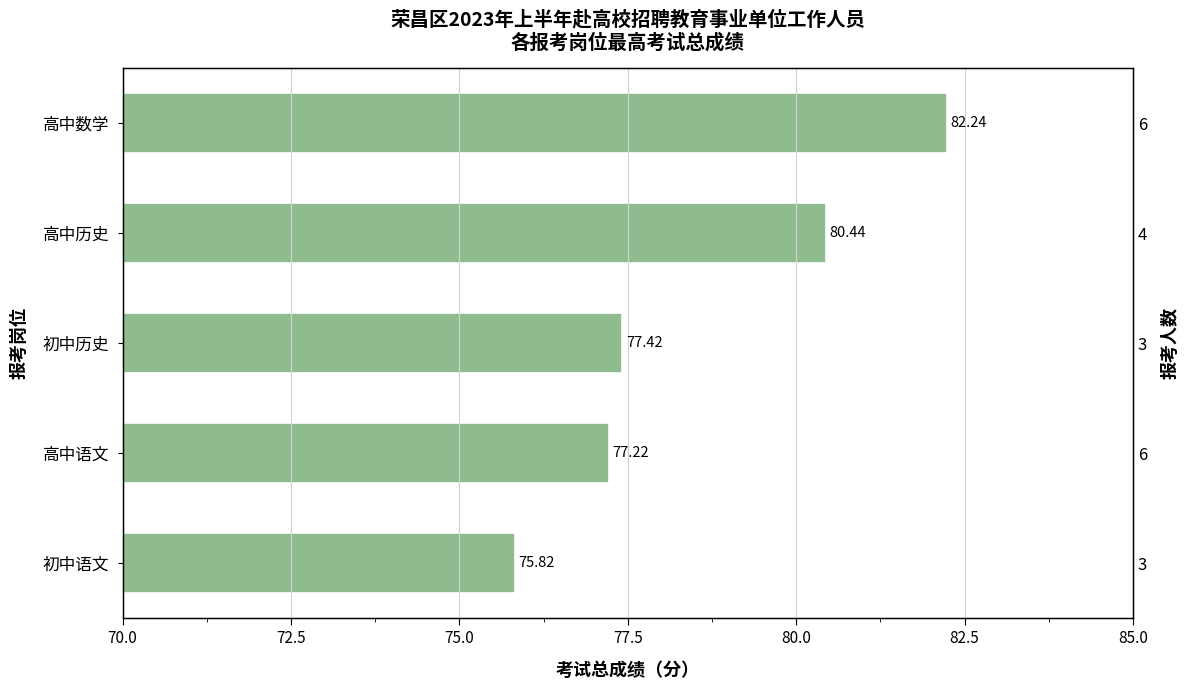

Does the chart contain any negative values?

No